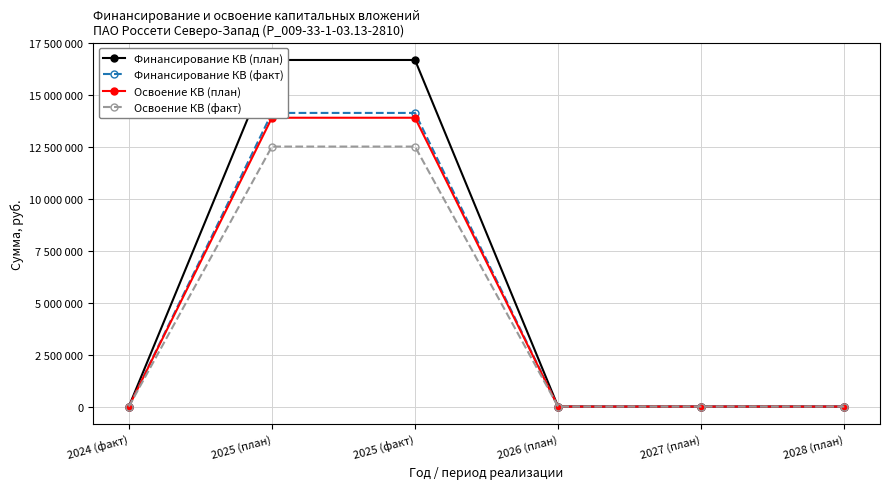

Count the Освоение КВ (план) values in the range 0 to 13914289.

6